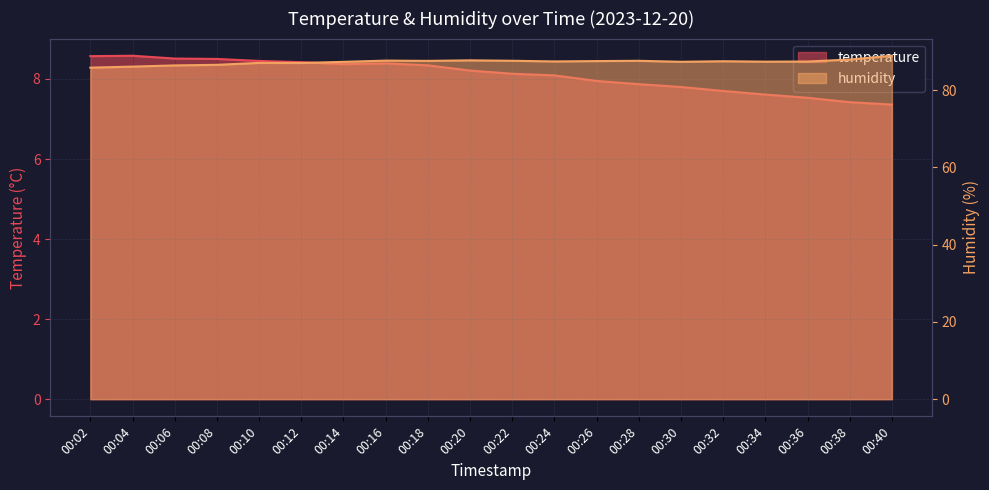

Reading right to left, extract all data points from this chart.

temperature: 7.4	7.4	7.5	7.6	7.7	7.8	7.9	8.0	8.1	8.1	8.2	8.3	8.4	8.4	8.4	8.4	8.5	8.5	8.6	8.6
humidity: 88.9	87.9	87.4	87.3	87.5	87.3	87.6	87.5	87.4	87.6	87.7	87.5	87.6	87.3	87.0	87.0	86.5	86.4	86.1	85.8